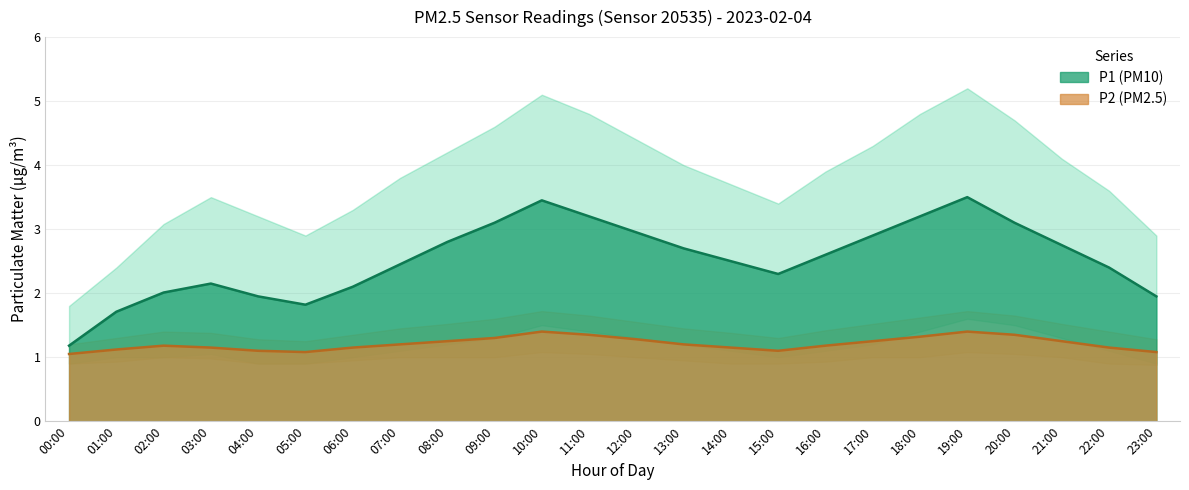

Does the chart display data point markers on the line(s)?

No